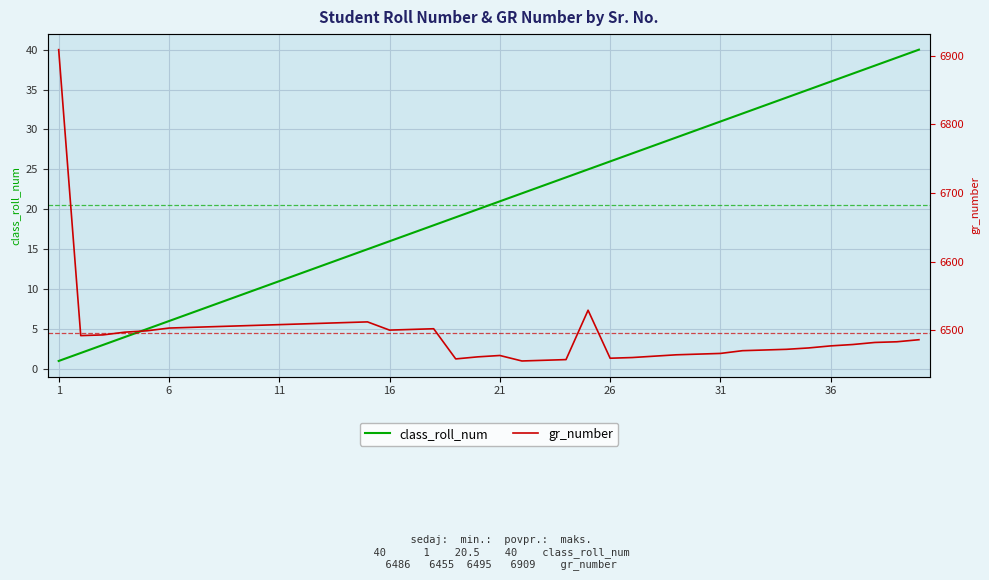

What is the maximum value for gr_number?

6909